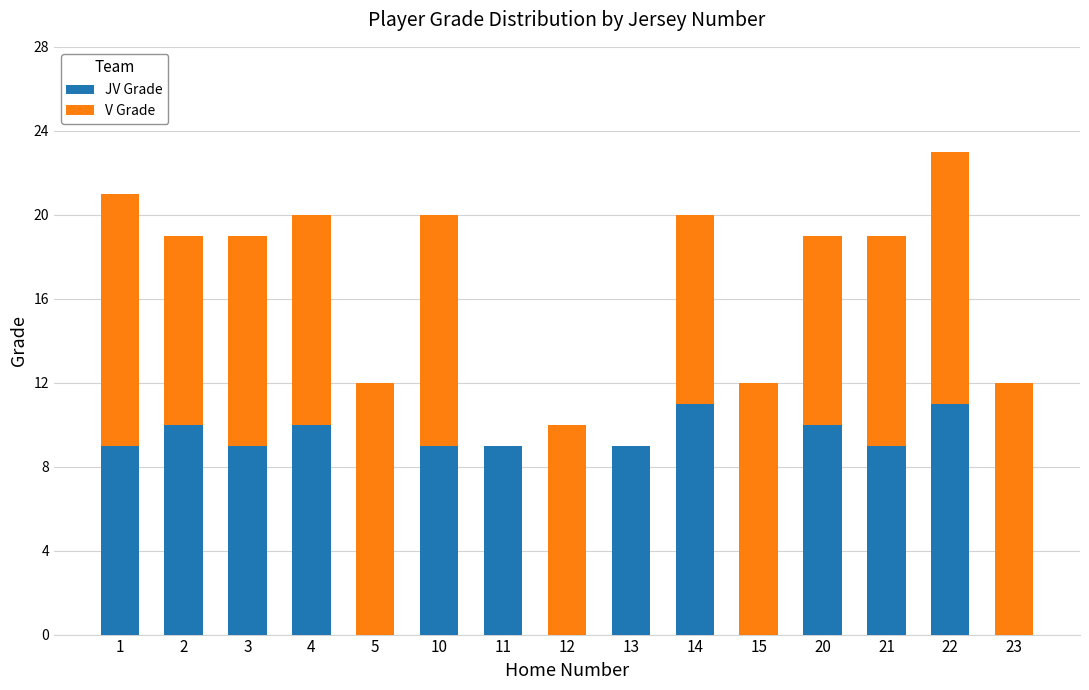

What is the total value across all series at 13?

9